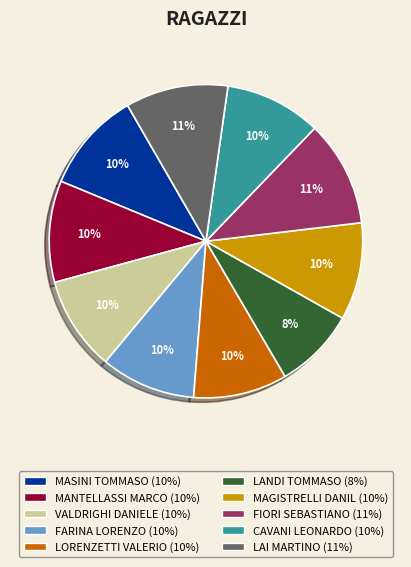

Is there a majority slice in this chart?

No